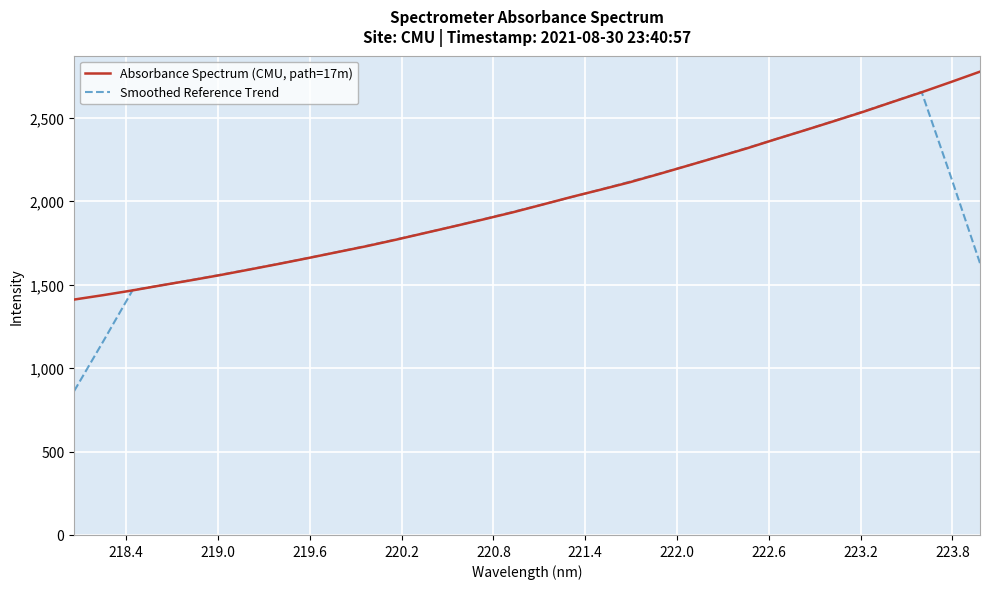

What is the average value of the Absorbance Spectrum (CMU, path=17m) series?

2004.9